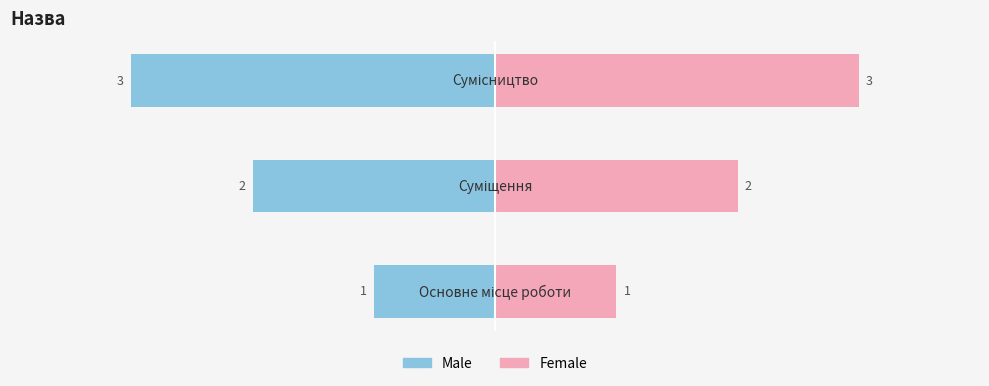

Is the value of Male at 2 greater than the value of Female at 2?

No